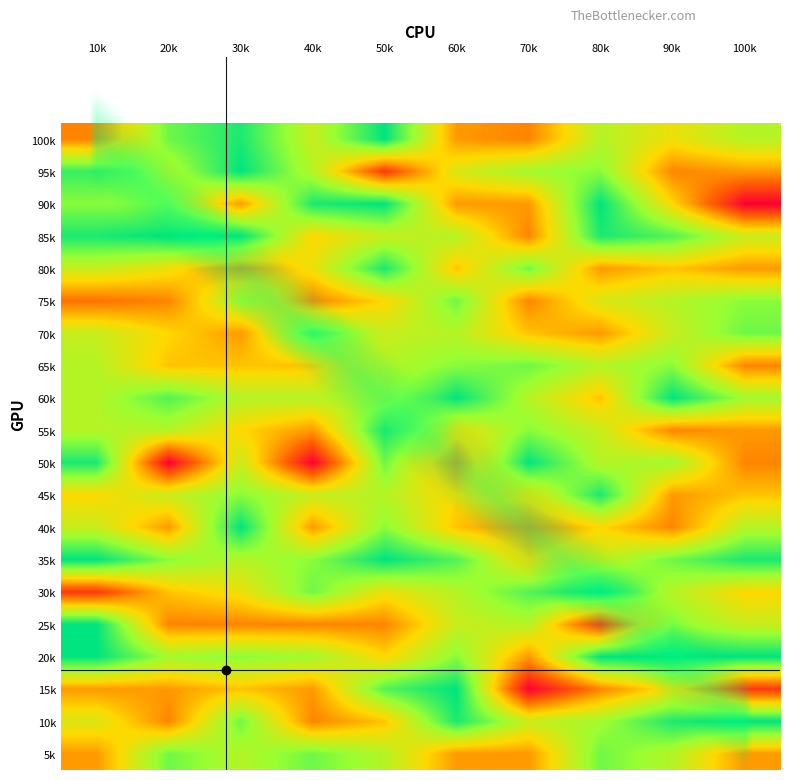

Count the number of data series in this chart.

20